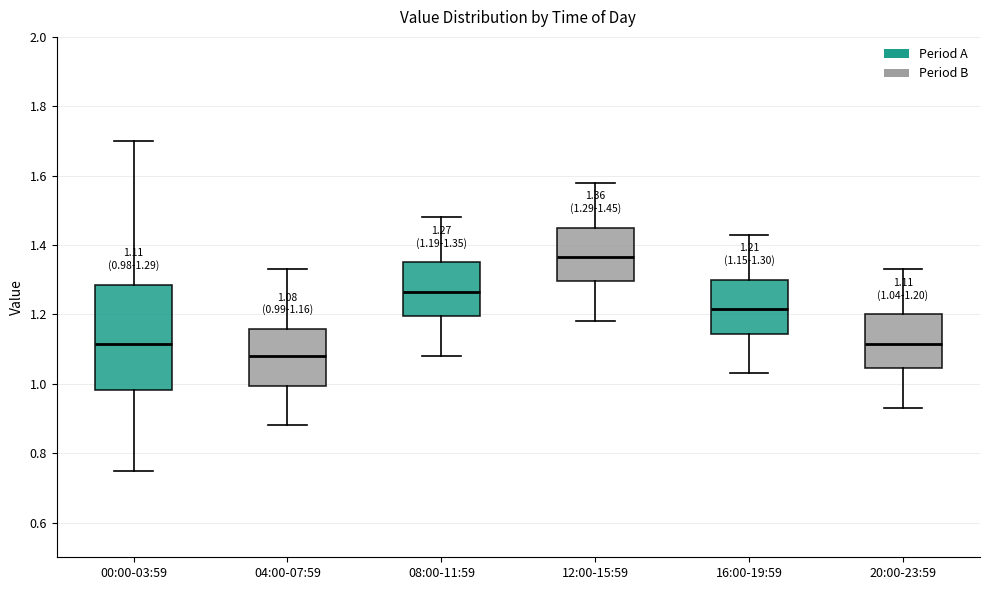

Which box's median line is the highest?

12:00-15:59